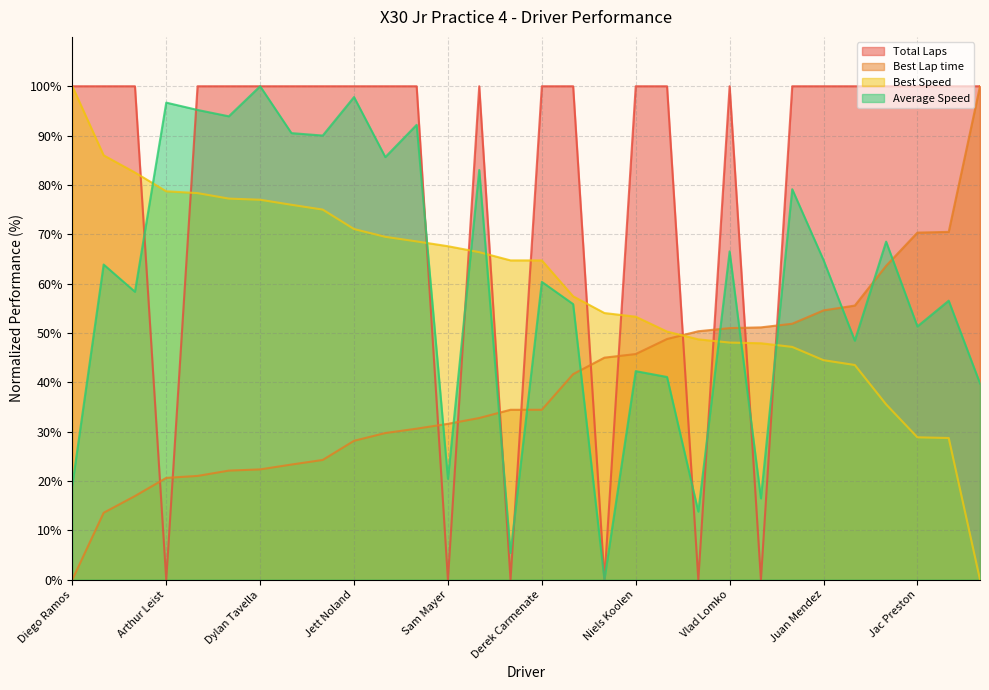

The Best Speed series shows 26.8 at Dylan Tavella. True or false?

False